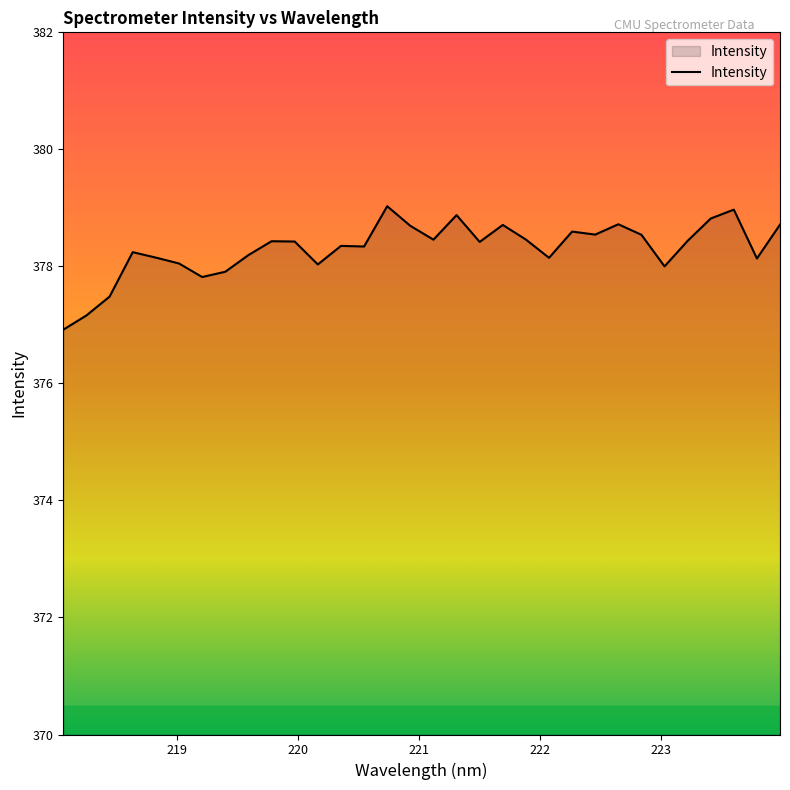

What is the difference between the maximum and minimum values?

2.1